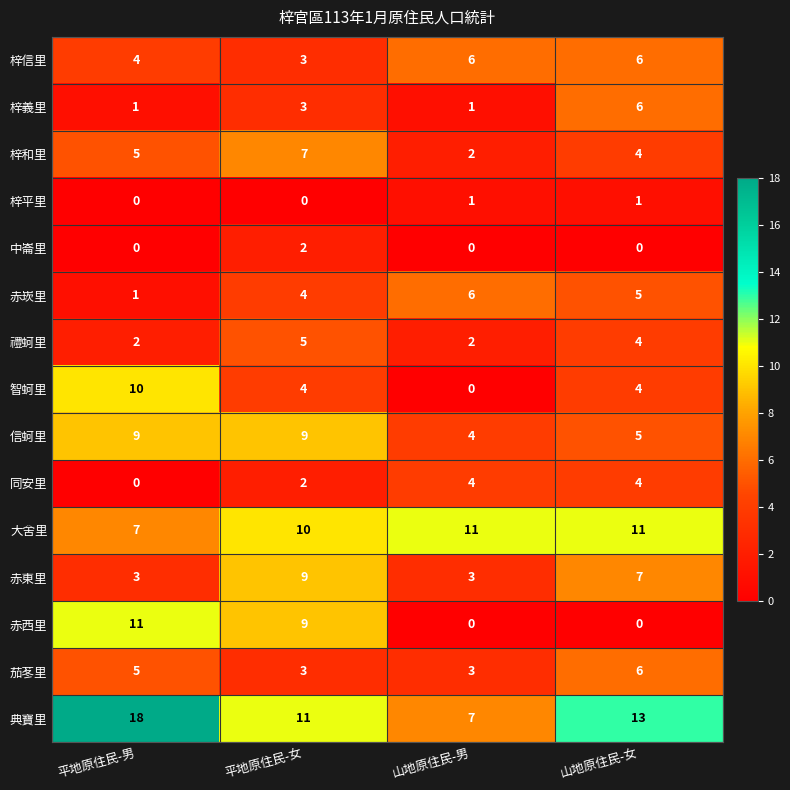

How many distinct data groups are displayed?

15